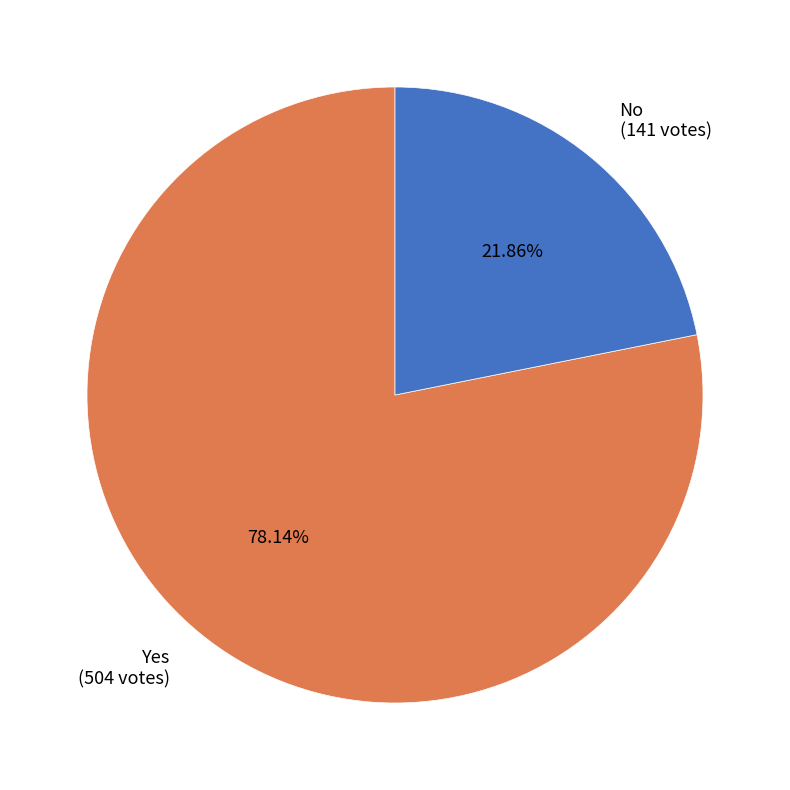

To the nearest percent, what is the combined percentage of No and Yes?

100%